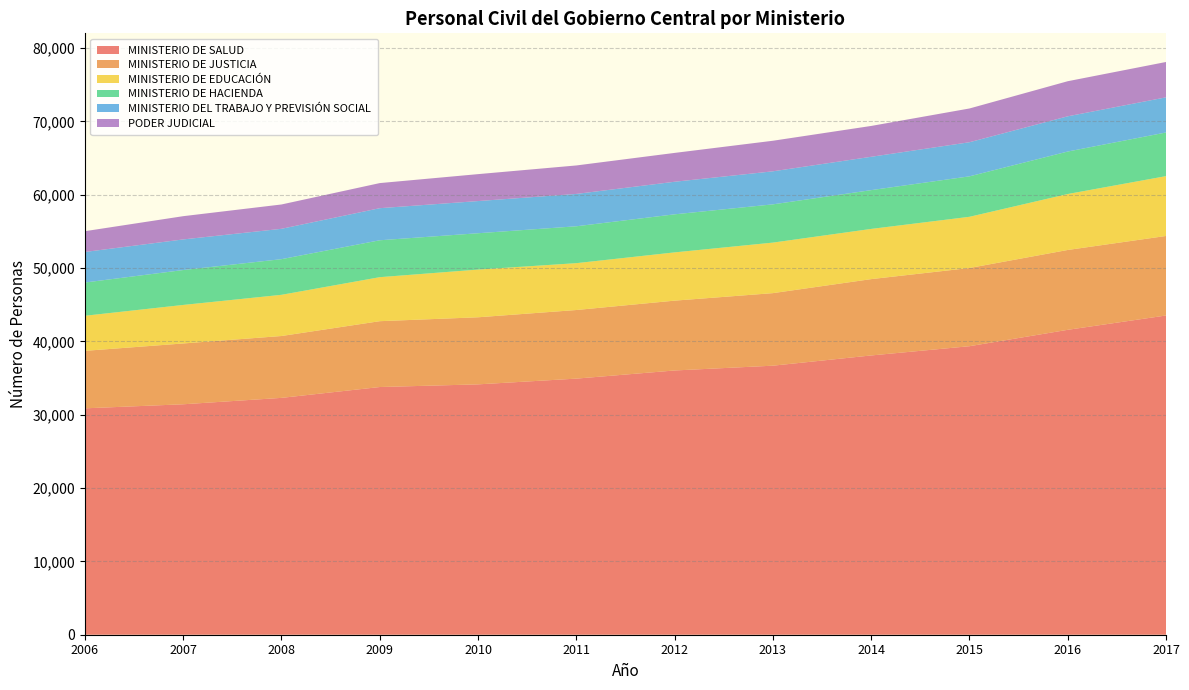

Reading left to right, extract all data points from this chart.

MINISTERIO DE SALUD: 30866	31419	32292	33771	34134	34917	36028	36681	38076	39336	41572	43524
MINISTERIO DE JUSTICIA: 7837	8291	8435	8977	9146	9354	9520	9891	10408	10663	10886	10843
MINISTERIO DE EDUCACIÓN: 4784	5252	5616	6000	6504	6388	6580	6889	6844	6981	7629	8159
MINISTERIO DE HACIENDA: 4531	4759	4861	5032	4954	5029	5189	5216	5288	5516	5792	5951
MINISTERIO DEL TRABAJO Y PREVISIÓN SOCIAL: 4166	4174	4139	4374	4387	4410	4441	4504	4546	4651	4803	4792
PODER JUDICIAL: 2833	3169	3317	3422	3672	3882	3933	4167	4205	4602	4784	4820